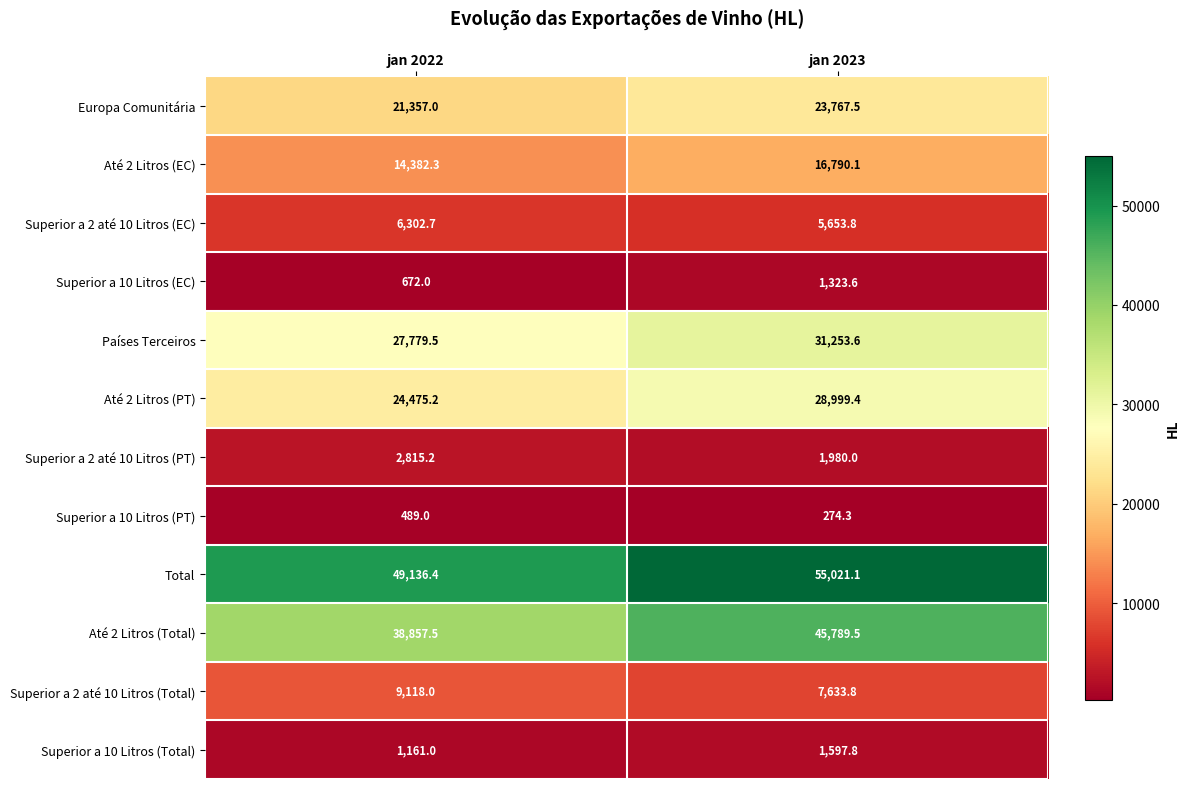

Reading left to right, transcribe all the data shown in this chart.

Europa Comunitária: jan 2022=21357.0	jan 2023=23767.5
Até 2 Litros (EC): jan 2022=14382.3	jan 2023=16790.1
Superior a 2 até 10 Litros (EC): jan 2022=6302.7	jan 2023=5653.8
Superior a 10 Litros (EC): jan 2022=672.0	jan 2023=1323.6
Países Terceiros: jan 2022=27779.5	jan 2023=31253.6
Até 2 Litros (PT): jan 2022=24475.2	jan 2023=28999.4
Superior a 2 até 10 Litros (PT): jan 2022=2815.2	jan 2023=1980.0
Superior a 10 Litros (PT): jan 2022=489.0	jan 2023=274.3
Total: jan 2022=49136.4	jan 2023=55021.1
Até 2 Litros (Total): jan 2022=38857.5	jan 2023=45789.5
Superior a 2 até 10 Litros (Total): jan 2022=9118.0	jan 2023=7633.8
Superior a 10 Litros (Total): jan 2022=1161.0	jan 2023=1597.8